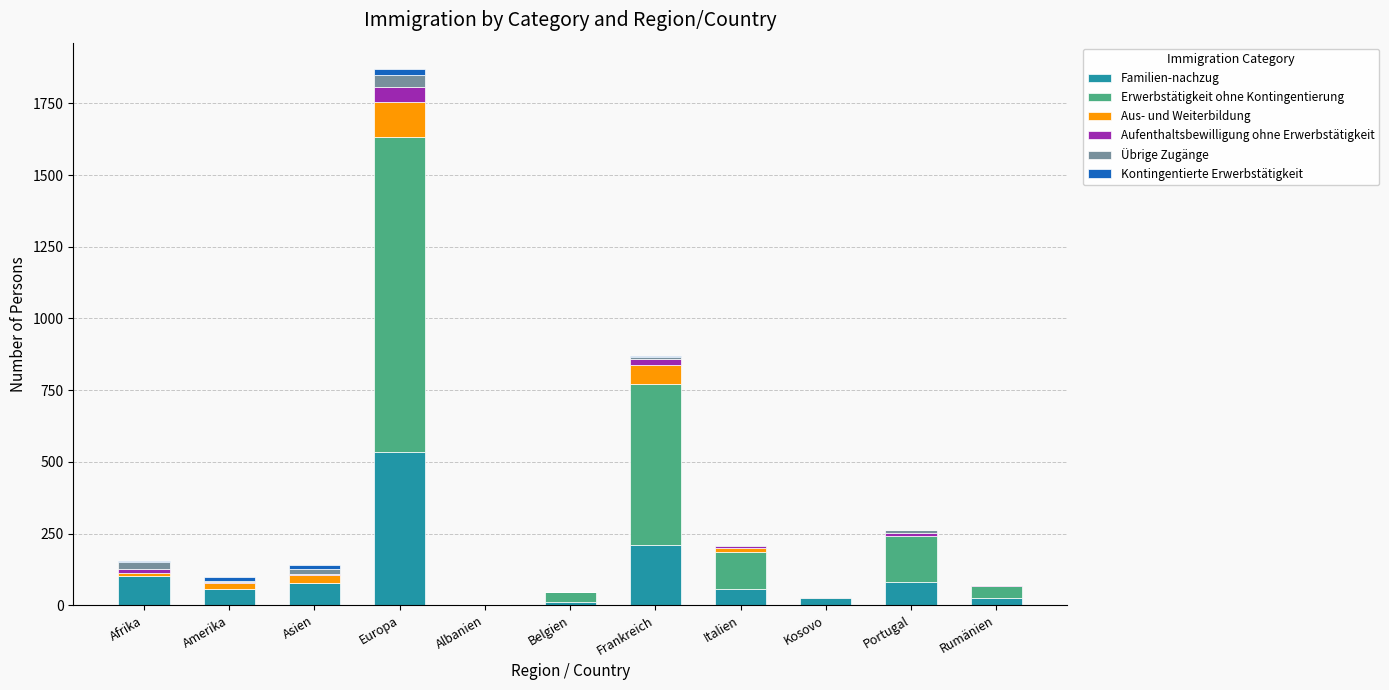

What is the difference between the Familien-nachzug values at Kosovo and Portugal?

54